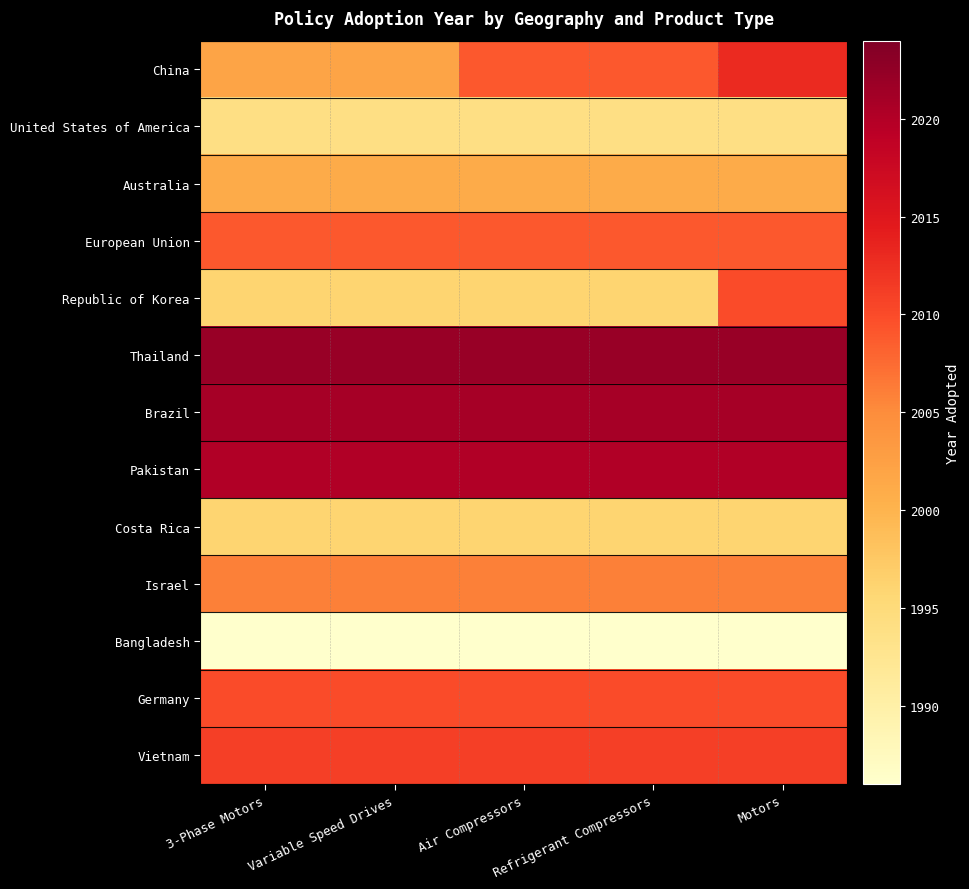

Count the number of data series in this chart.

13